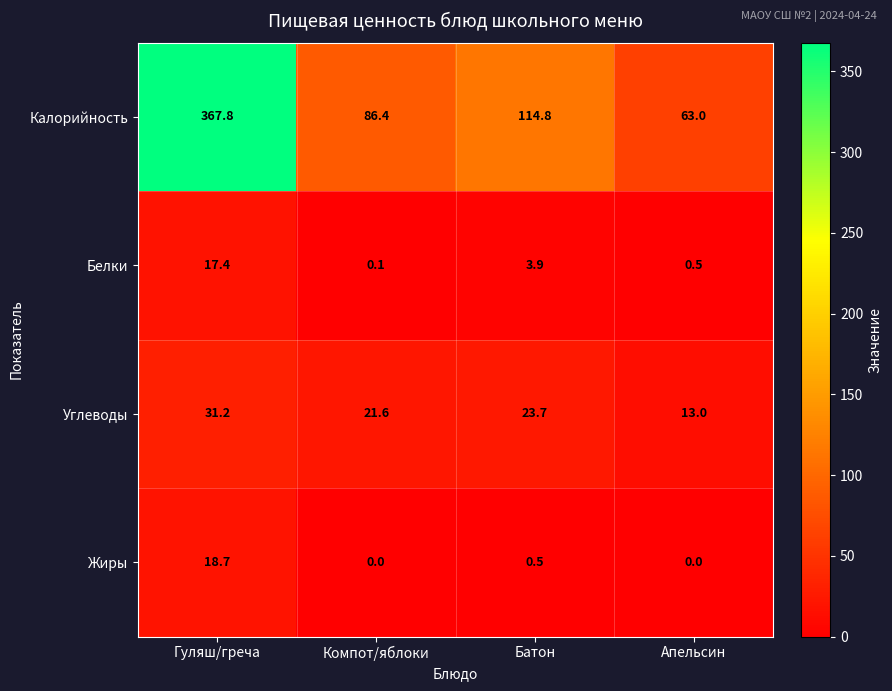

Rank the series at Гуляш/греча from highest to lowest value.

Калорийность, Углеводы, Жиры, Белки